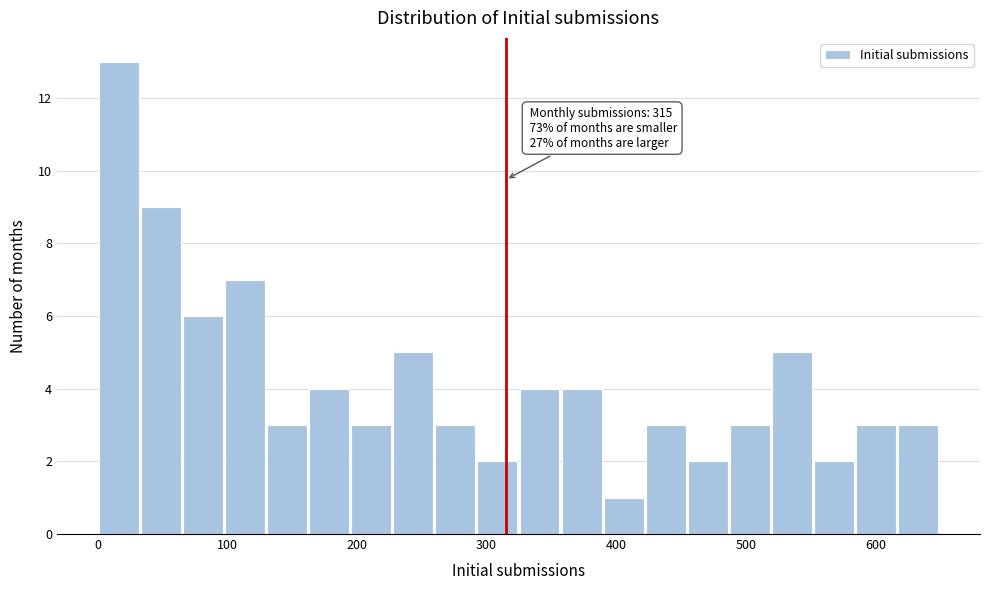

Around what value on the x-axis is the tallest bar? Give the approximate position of its centre, as read against the axis.

20